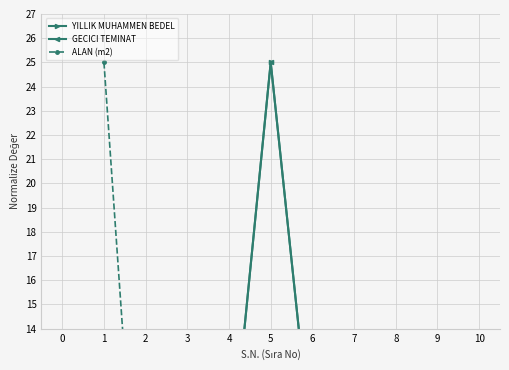

List the series in order of their peak value, highest first.

YILLIK MUHAMMEN BEDEL, GECICI TEMINAT, ALAN (m2)